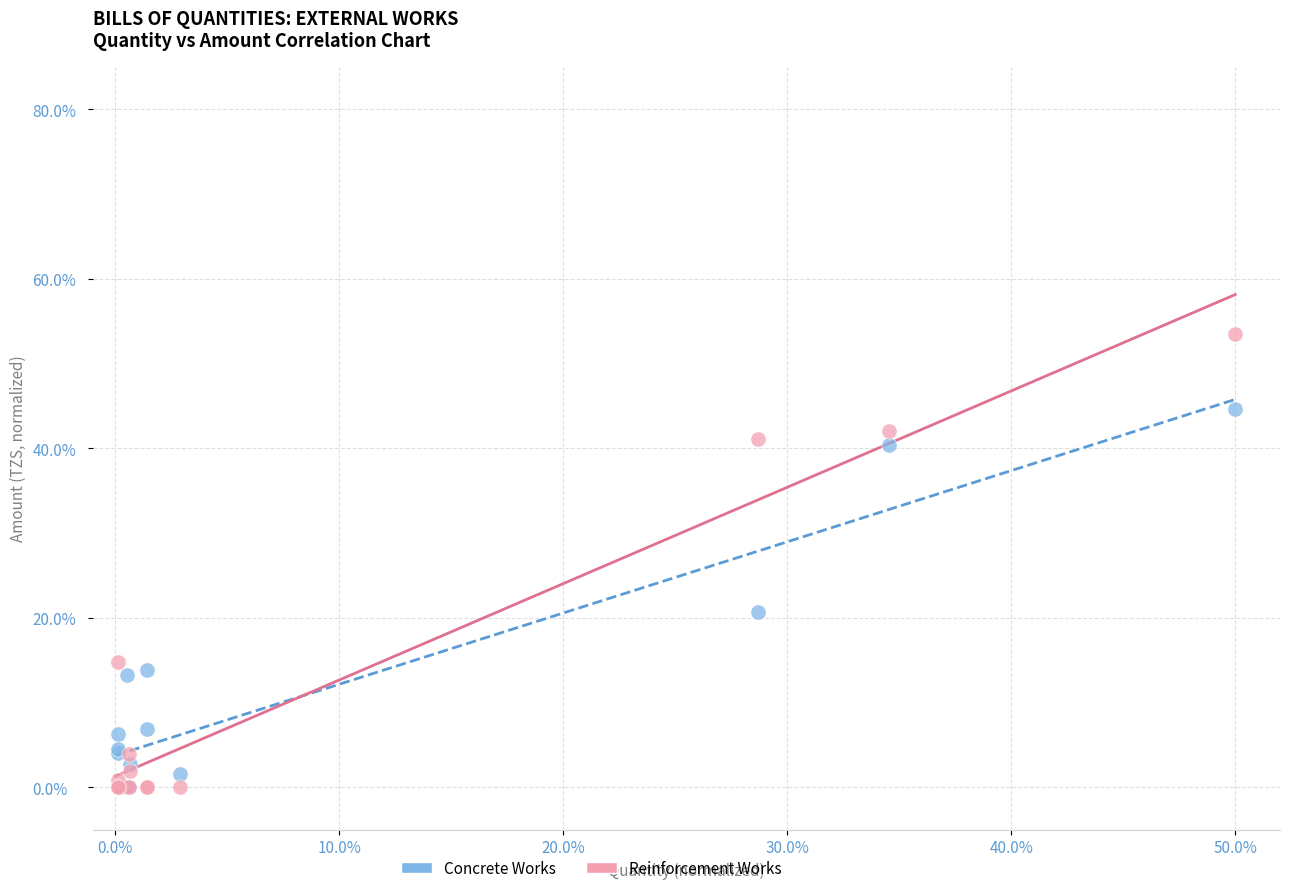

Which series contains the highest Y value?

Reinforcement Works